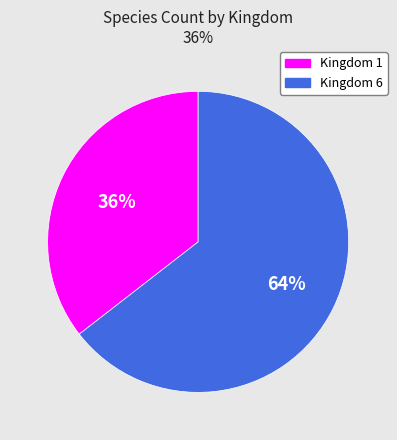

Is there a majority slice in this chart?

Yes